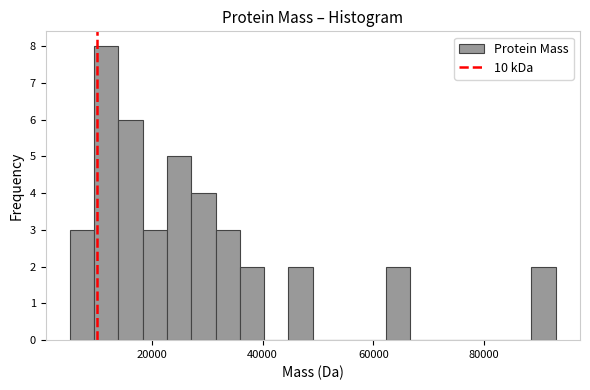

Read against the x-axis, roughly where is the centre of the tallest bar?

12000